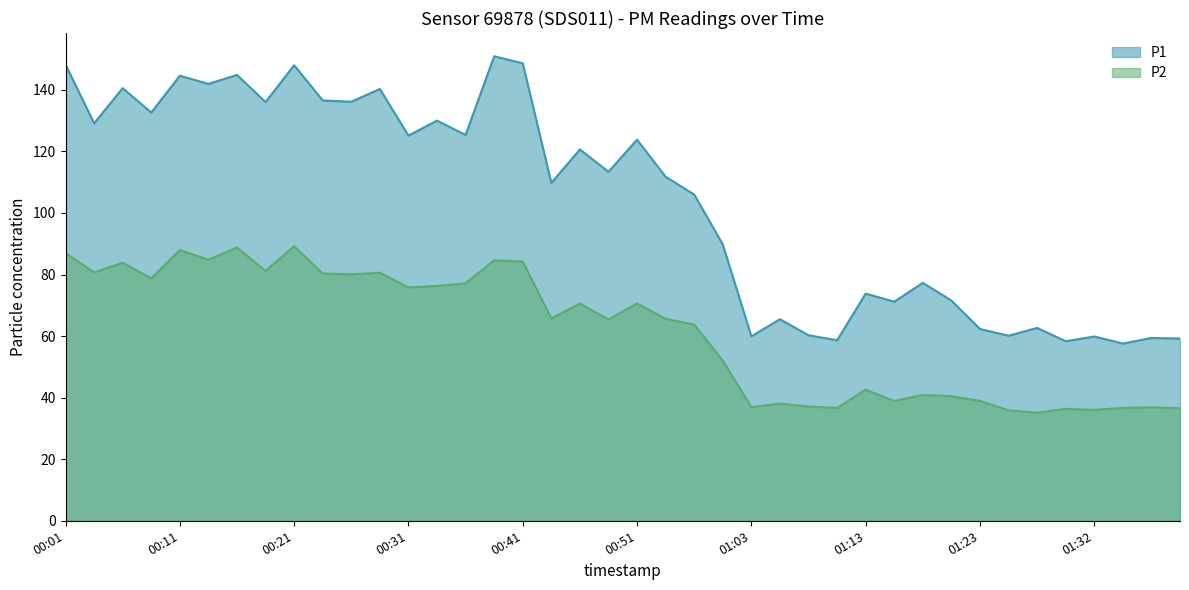

At which label does P2 first exceed 65?

00:01